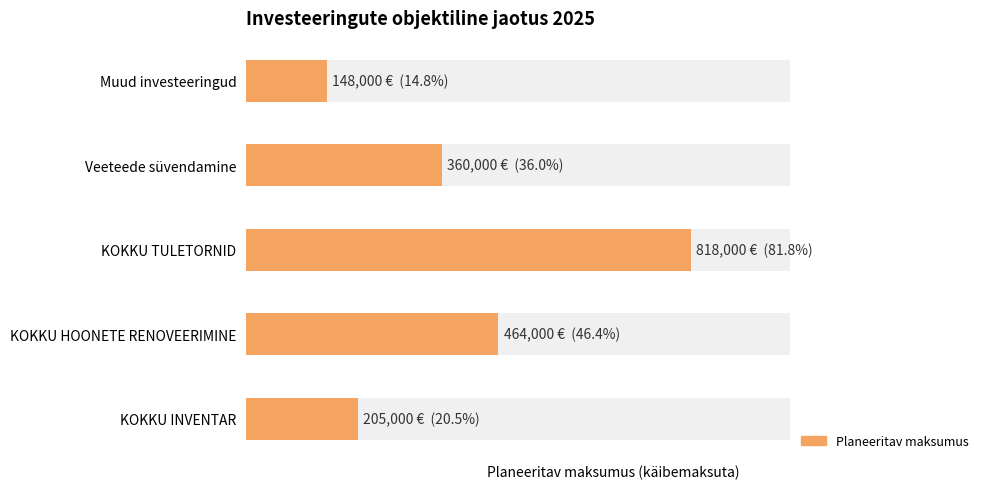

Reading left to right, extract all data points from this chart.

KOKKU INVENTAR=205000	KOKKU HOONETE RENOVEERIMINE=464000	KOKKU TULETORNID=818000	Veeteede süvendamine=360000	Muud investeeringud=148000